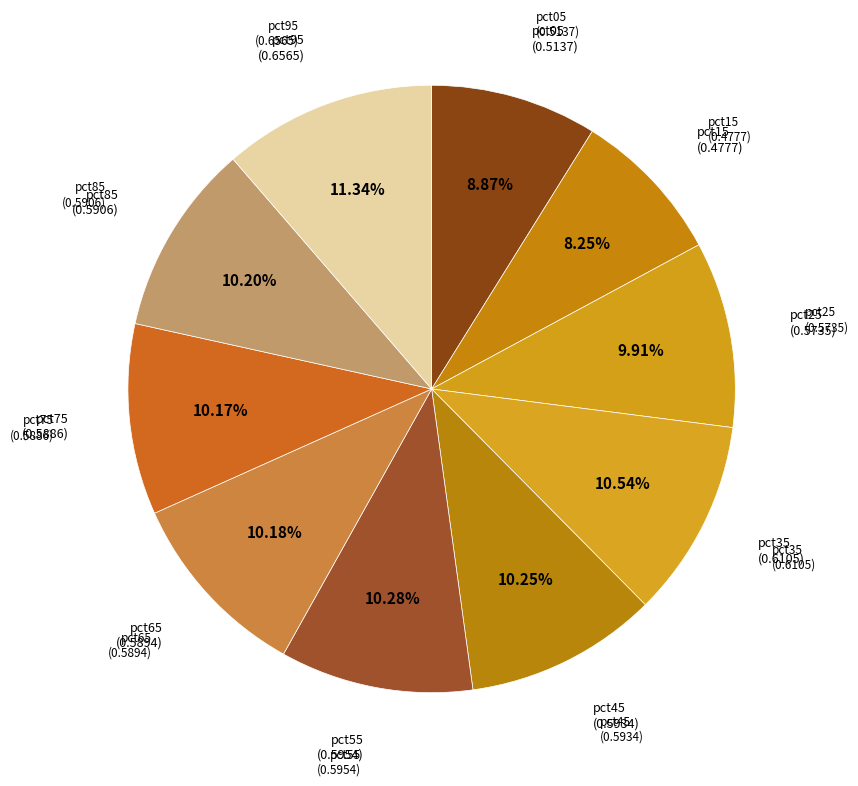

Which slice is the smallest?

pct15